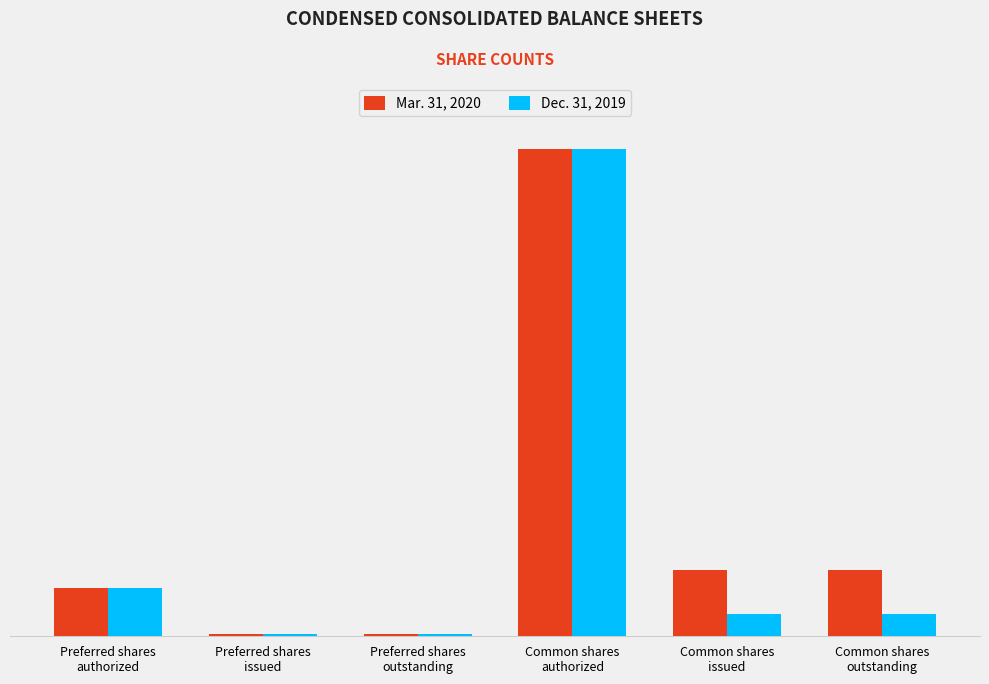

At which label does Dec. 31, 2019 reach its minimum?

Preferred shares
issued